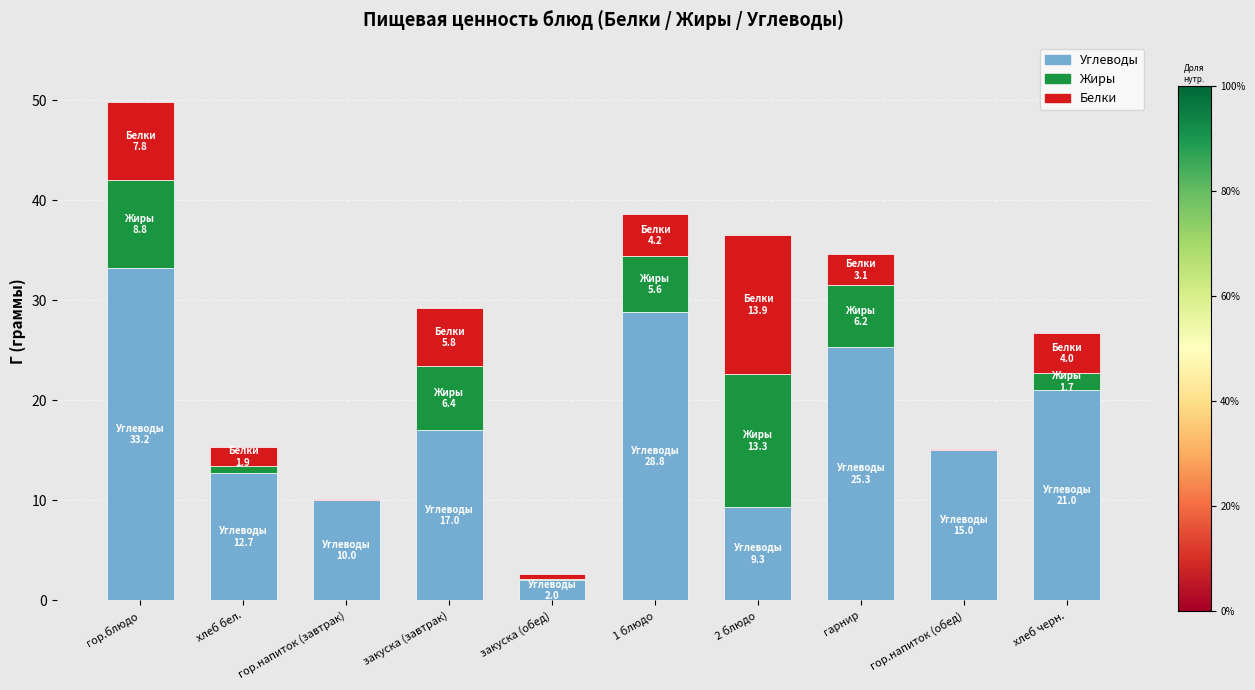

At which category is the sum across all series the highest?

гор.блюдо